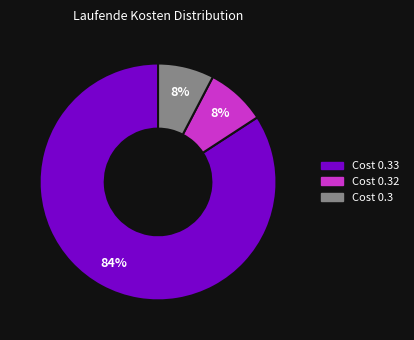

To the nearest percent, what is the average slice percentage?

33%